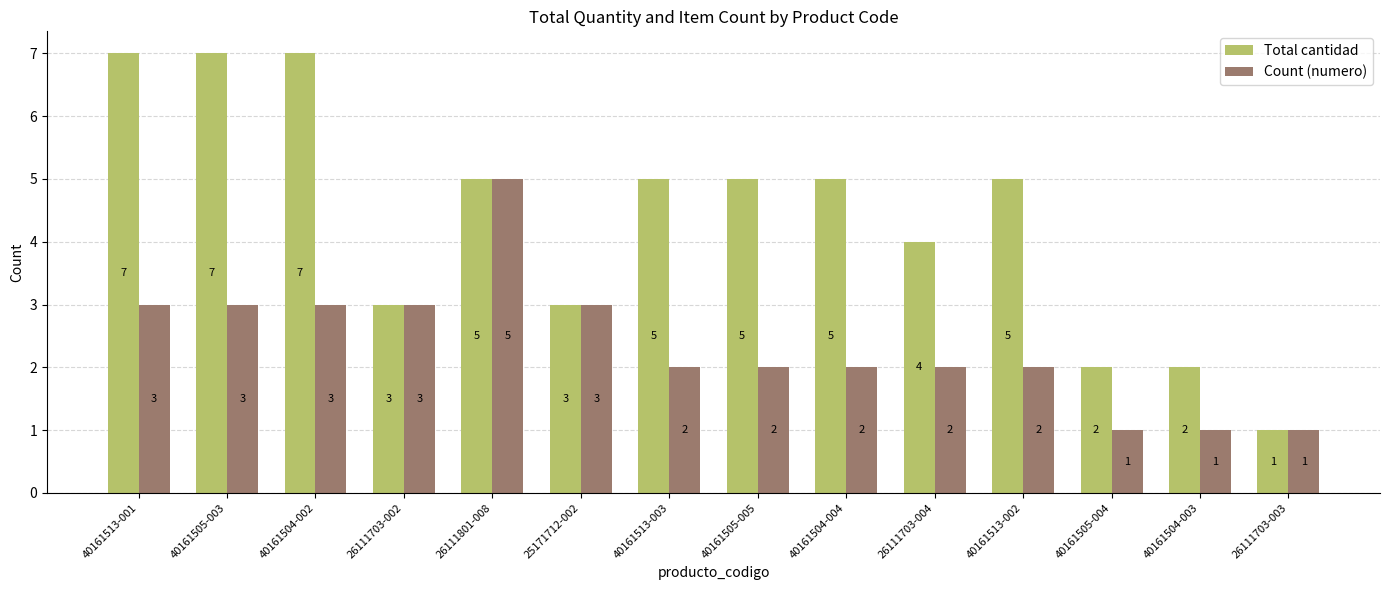

Is it true that Total cantidad equals 3 at 40161505-004?

False